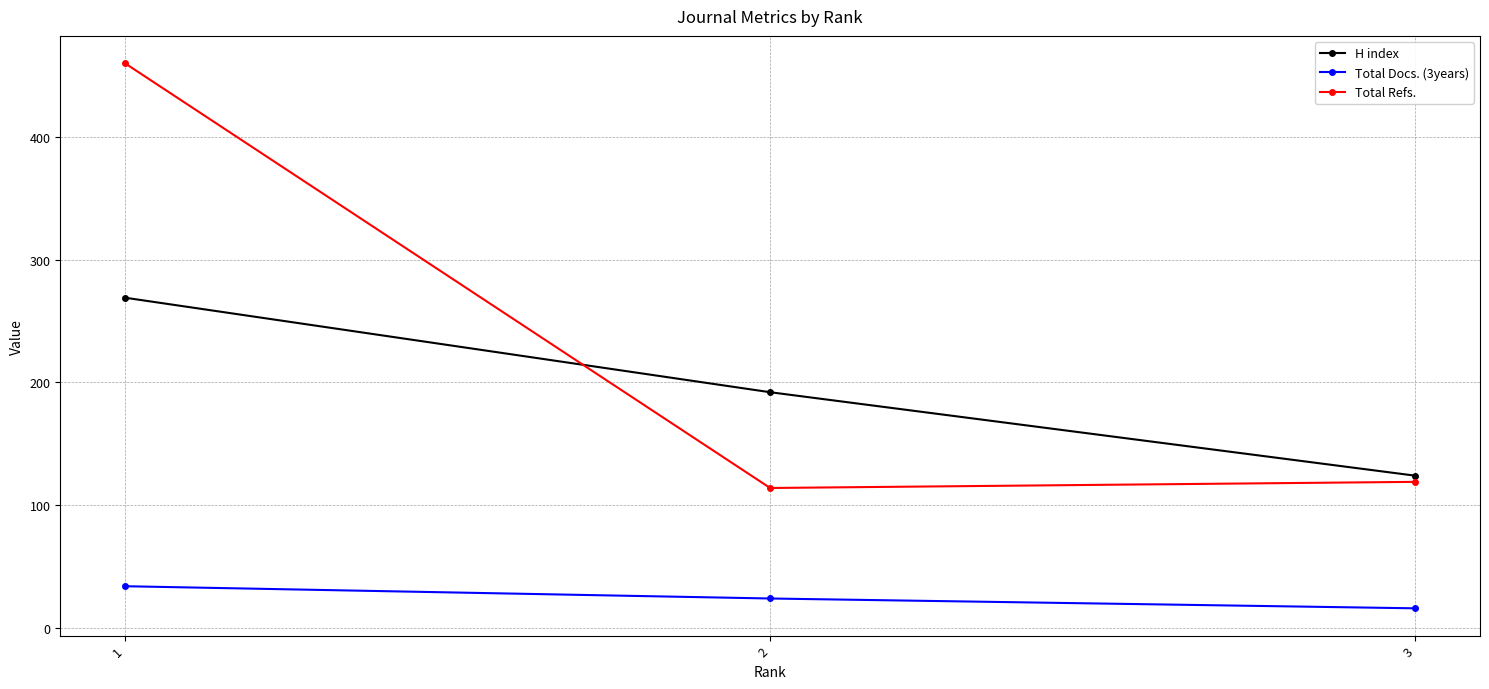

At how many categories does at least one series exceed 357?

1